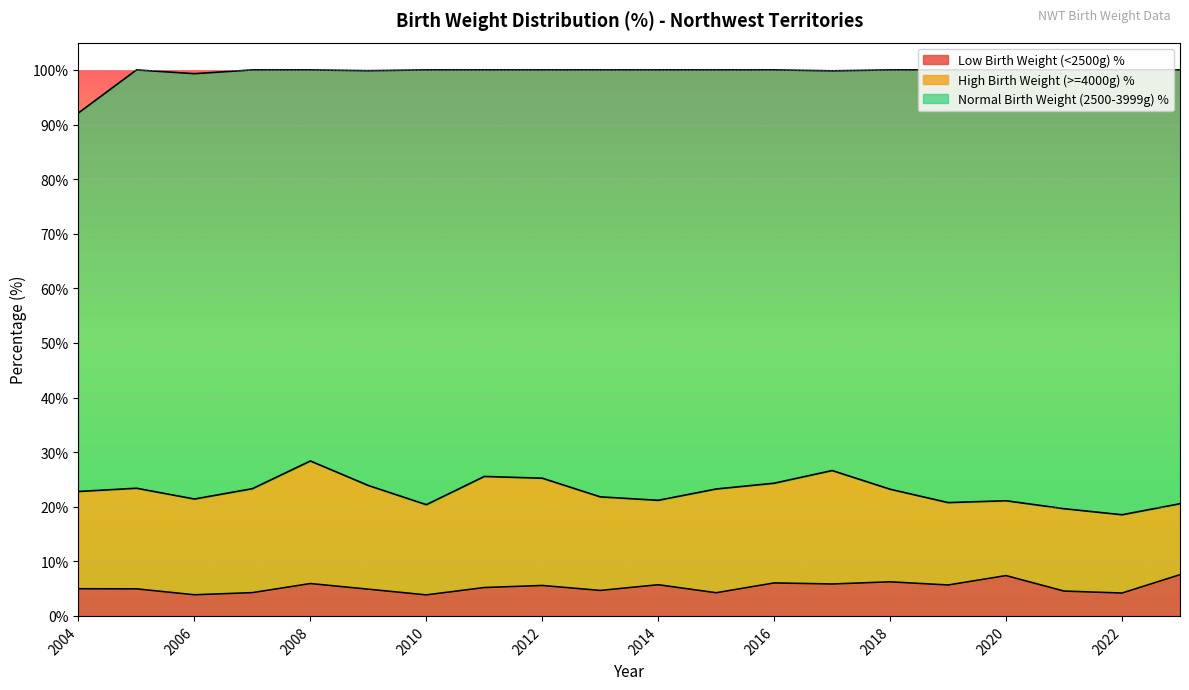

Where is Low Birth Weight (<2500g) % nearest to the value 5?

2004